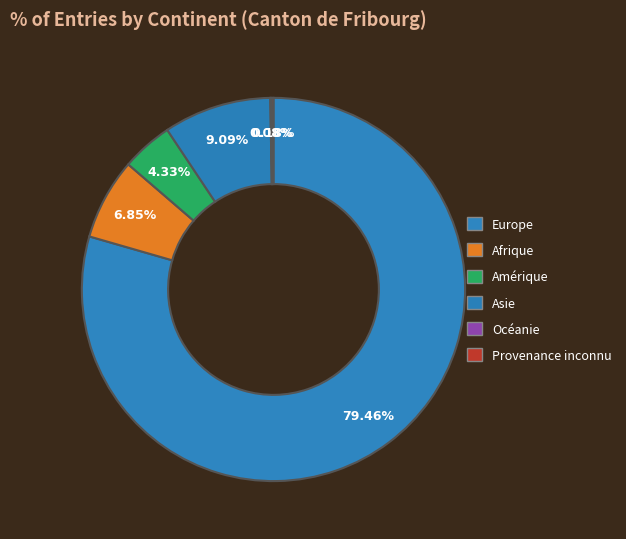

How many segments does this pie chart have?

6